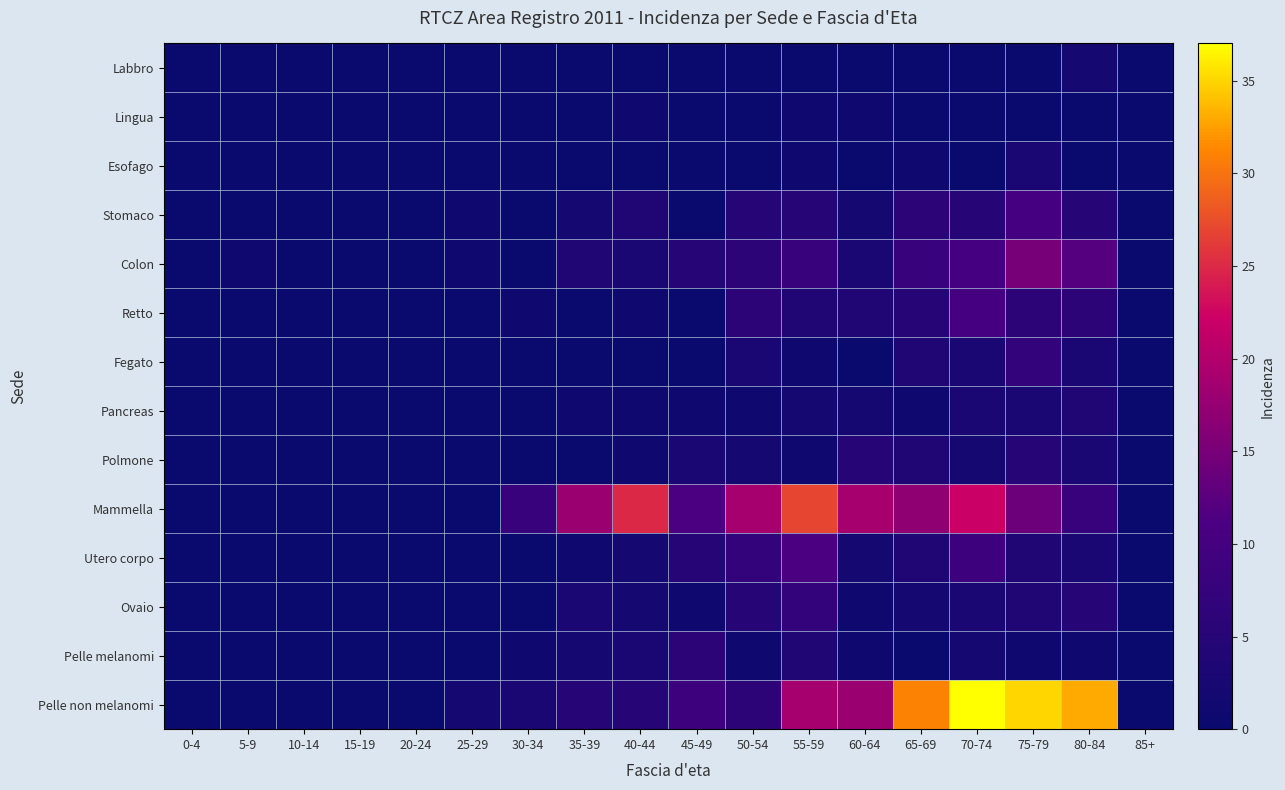

Reading right to left, list all the values displayed in this chart.

Labbro: 85+=0	80-84=2	75-79=0	70-74=0	65-69=0	60-64=0	55-59=0	50-54=0	45-49=0	40-44=0	35-39=0	30-34=0	25-29=0	20-24=0	15-19=0	10-14=0	5-9=0	0-4=0
Lingua: 85+=0	80-84=0	75-79=0	70-74=0	65-69=0	60-64=1	55-59=1	50-54=0	45-49=0	40-44=1	35-39=0	30-34=0	25-29=0	20-24=0	15-19=0	10-14=0	5-9=0	0-4=0
Esofago: 85+=0	80-84=0	75-79=3	70-74=0	65-69=1	60-64=0	55-59=1	50-54=0	45-49=0	40-44=0	35-39=0	30-34=0	25-29=0	20-24=0	15-19=0	10-14=0	5-9=0	0-4=0
Stomaco: 85+=0	80-84=5	75-79=10	70-74=5	65-69=6	60-64=2	55-59=5	50-54=5	45-49=0	40-44=4	35-39=2	30-34=0	25-29=1	20-24=0	15-19=0	10-14=0	5-9=0	0-4=0
Colon: 85+=0	80-84=12	75-79=15	70-74=10	65-69=8	60-64=3	55-59=8	50-54=6	45-49=5	40-44=3	35-39=4	30-34=0	25-29=1	20-24=0	15-19=0	10-14=0	5-9=1	0-4=0
Retto: 85+=0	80-84=6	75-79=6	70-74=10	65-69=5	60-64=4	55-59=4	50-54=6	45-49=0	40-44=1	35-39=0	30-34=1	25-29=0	20-24=0	15-19=0	10-14=0	5-9=0	0-4=0
Fegato: 85+=0	80-84=3	75-79=7	70-74=3	65-69=4	60-64=0	55-59=1	50-54=3	45-49=0	40-44=0	35-39=0	30-34=0	25-29=0	20-24=0	15-19=0	10-14=0	5-9=0	0-4=0
Pancreas: 85+=0	80-84=4	75-79=3	70-74=3	65-69=1	60-64=2	55-59=2	50-54=1	45-49=1	40-44=1	35-39=1	30-34=0	25-29=0	20-24=0	15-19=0	10-14=0	5-9=0	0-4=0
Polmone: 85+=0	80-84=3	75-79=5	70-74=2	65-69=4	60-64=5	55-59=1	50-54=2	45-49=3	40-44=1	35-39=0	30-34=0	25-29=0	20-24=0	15-19=0	10-14=0	5-9=0	0-4=0
Mammella: 85+=0	80-84=8	75-79=14	70-74=22	65-69=17	60-64=19	55-59=27	50-54=19	45-49=11	40-44=25	35-39=18	30-34=8	25-29=0	20-24=0	15-19=0	10-14=0	5-9=0	0-4=0
Utero corpo: 85+=0	80-84=3	75-79=4	70-74=9	65-69=4	60-64=2	55-59=11	50-54=7	45-49=5	40-44=2	35-39=1	30-34=0	25-29=0	20-24=0	15-19=0	10-14=0	5-9=0	0-4=0
Ovaio: 85+=0	80-84=5	75-79=4	70-74=3	65-69=2	60-64=1	55-59=7	50-54=5	45-49=1	40-44=2	35-39=3	30-34=0	25-29=0	20-24=0	15-19=0	10-14=0	5-9=0	0-4=0
Pelle melanomi: 85+=0	80-84=1	75-79=1	70-74=2	65-69=0	60-64=1	55-59=4	50-54=1	45-49=6	40-44=3	35-39=2	30-34=1	25-29=0	20-24=0	15-19=0	10-14=0	5-9=0	0-4=0
Pelle non melanomi: 85+=0	80-84=33	75-79=35	70-74=37	65-69=31	60-64=18	55-59=19	50-54=6	45-49=9	40-44=5	35-39=5	30-34=3	25-29=2	20-24=0	15-19=0	10-14=0	5-9=0	0-4=0